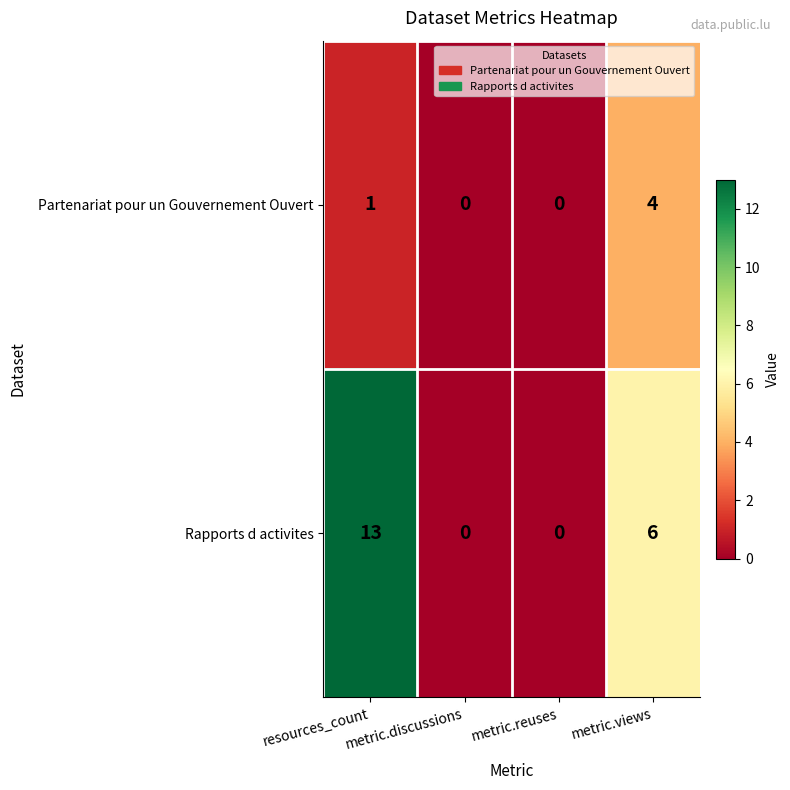

List the series in order of their peak value, lowest first.

Partenariat pour un Gouvernement Ouvert, Rapports d activites